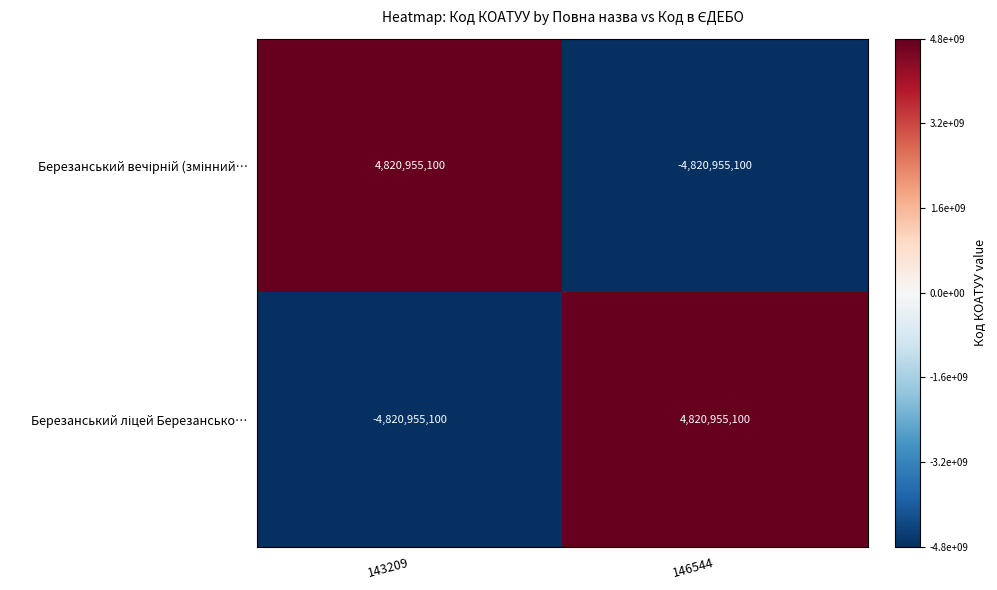

What is the minimum value shown in the chart?

-4820955100